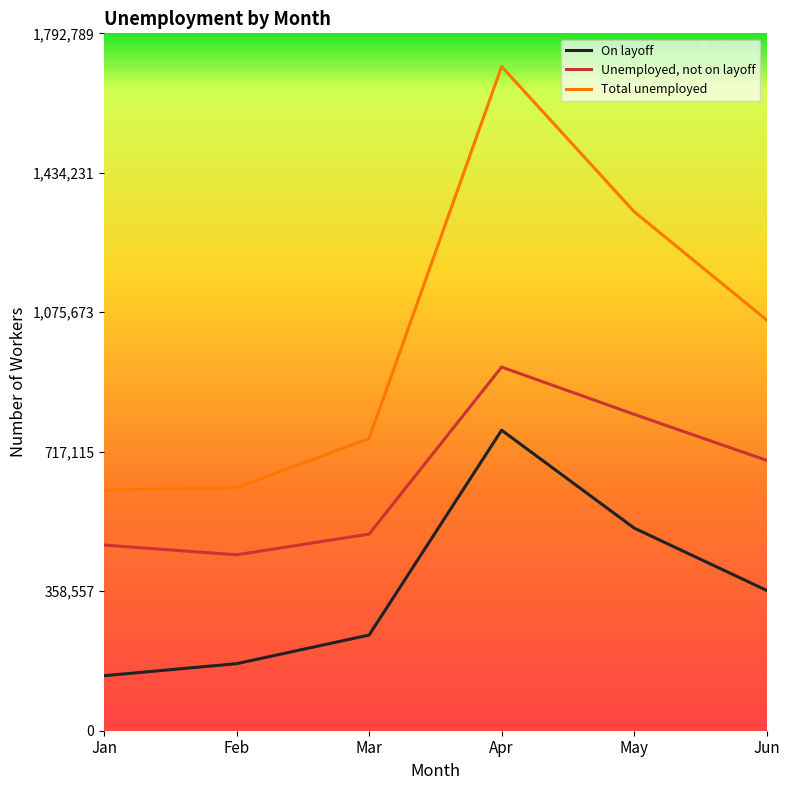

What is the total value across all series at Mar?

1502798